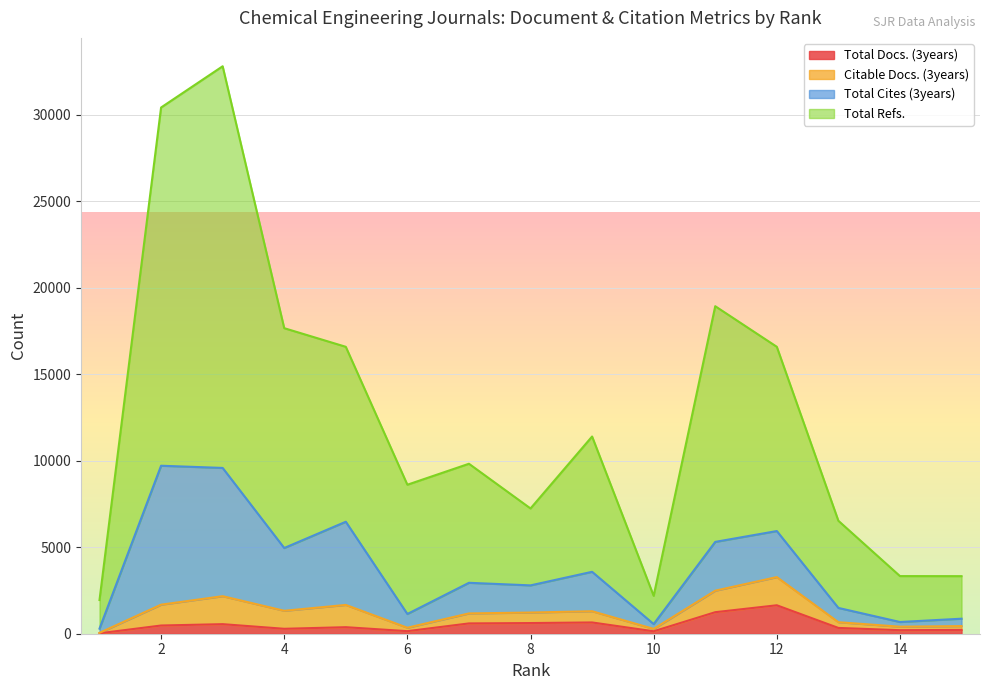

True or false: Total Docs. (3years) and Total Refs. cross at least once.

False